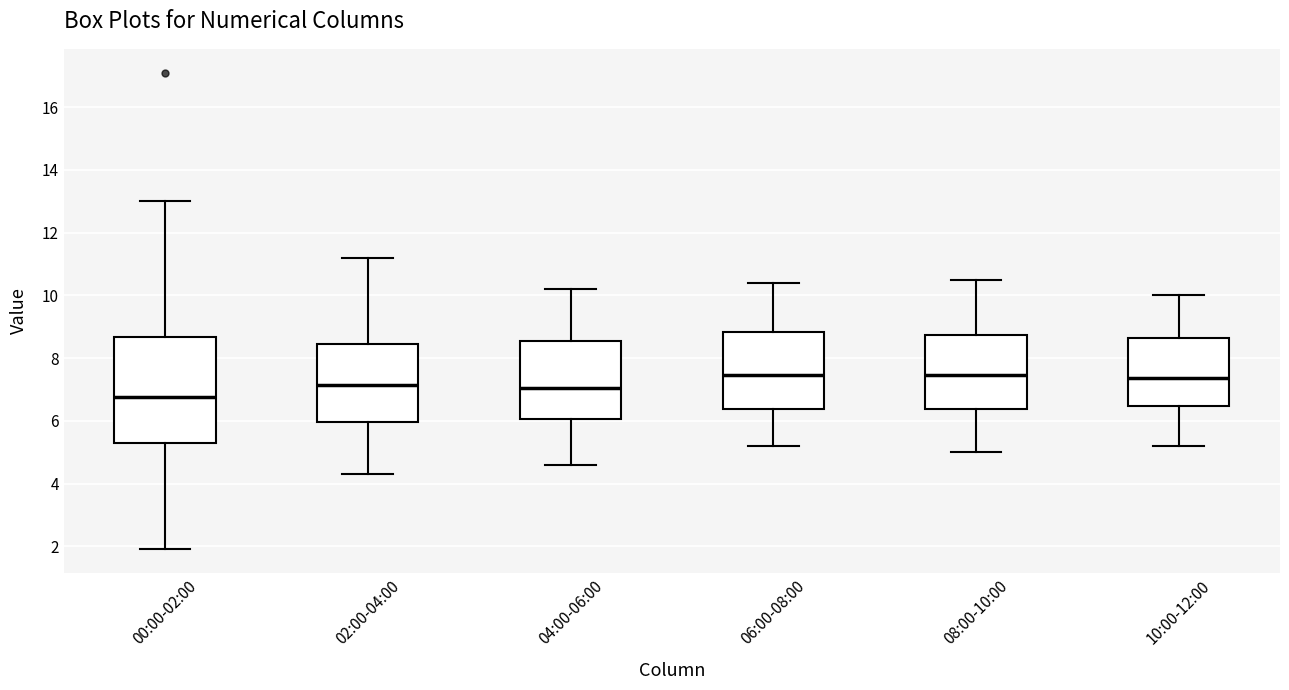

Comparing the boxes themselves (not the whiskers), which one is the tallest?

00:00-02:00